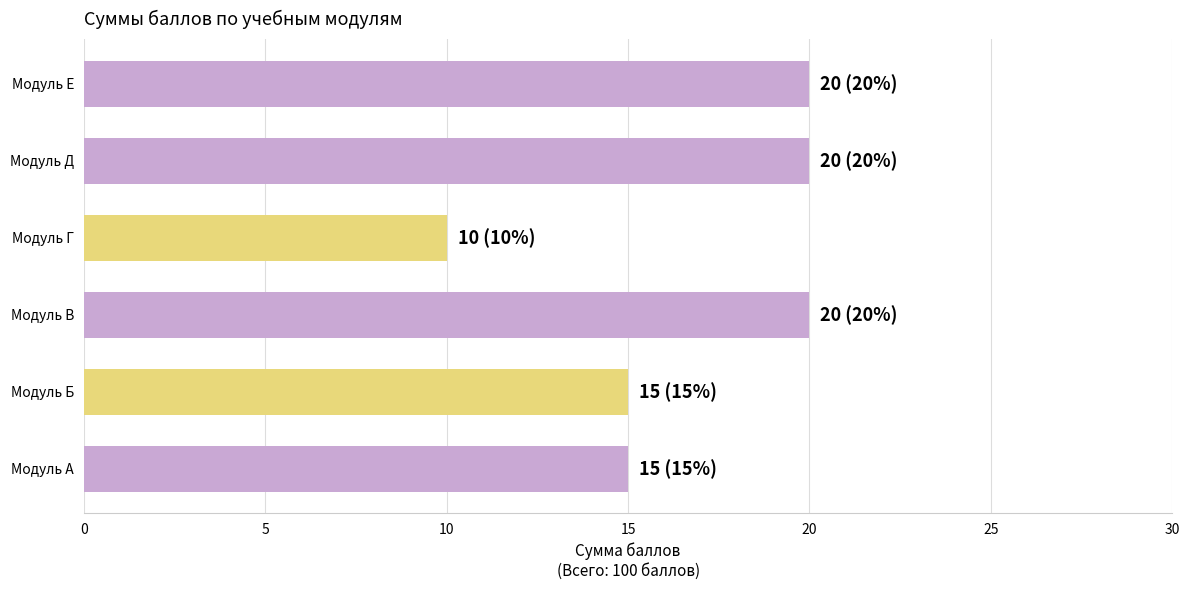

Between Модуль Б and Модуль Д, which is larger?

Модуль Д